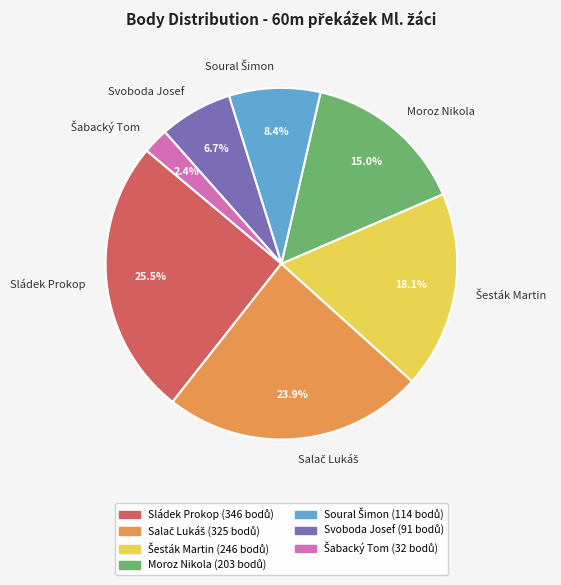

Which has a higher value, Sládek Prokop or Moroz Nikola?

Sládek Prokop